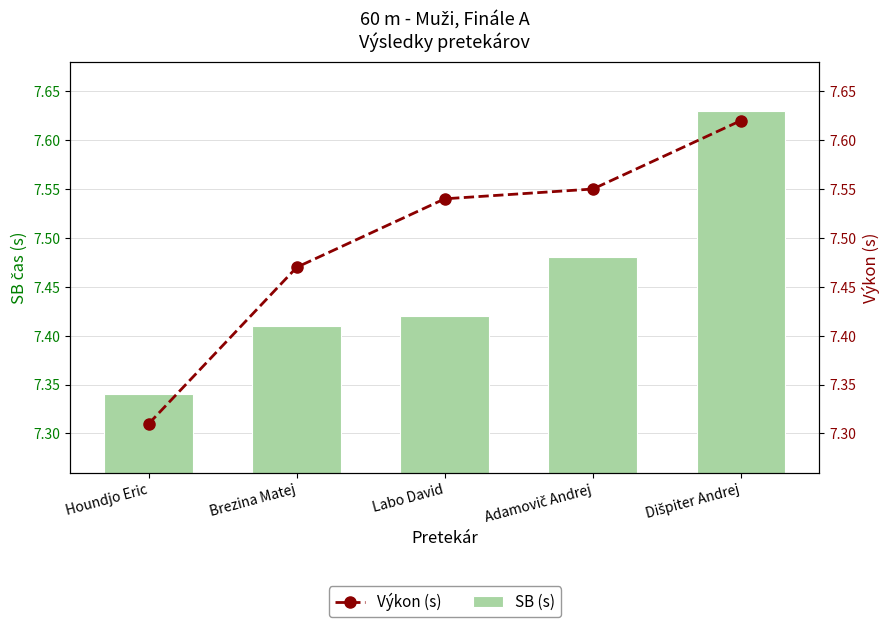

What is the label of the 4th bar from the left?

Adamovič Andrej